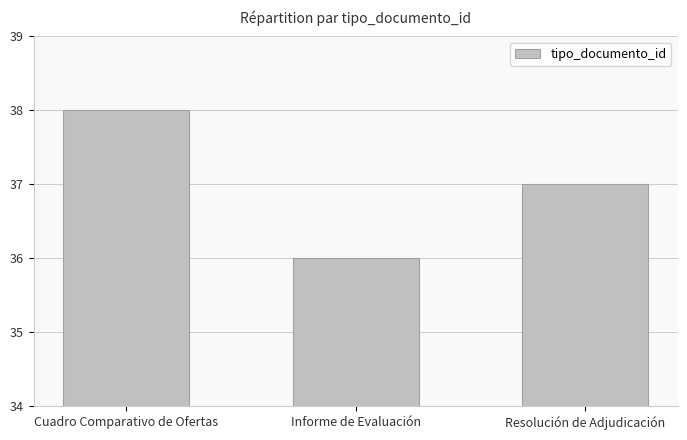

What is the value of the 1st bar from the left?

38